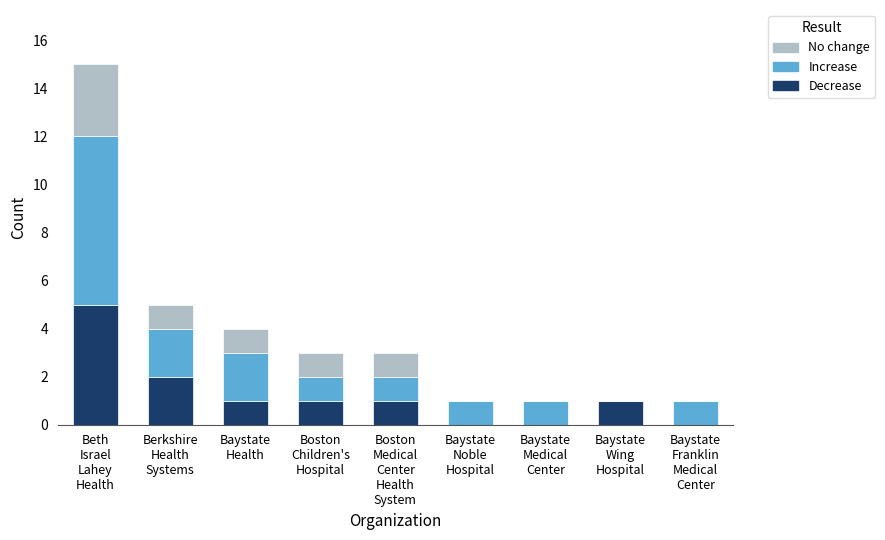

What is the maximum value for Decrease?

5